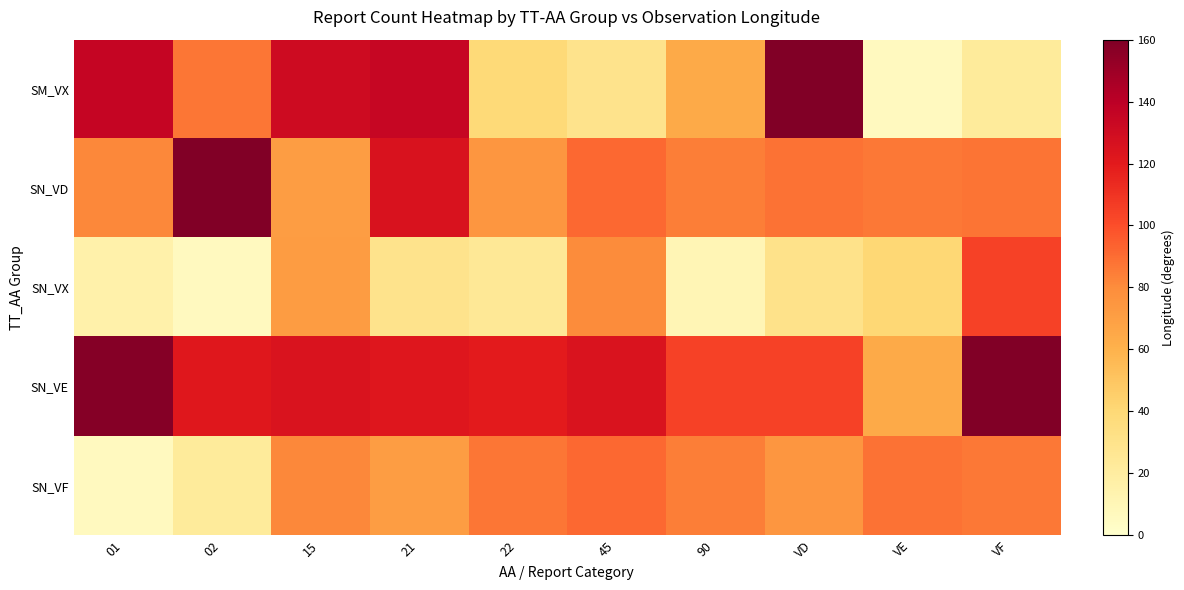

Between 01 and VD, which series saw the biggest shift?

SN_VF